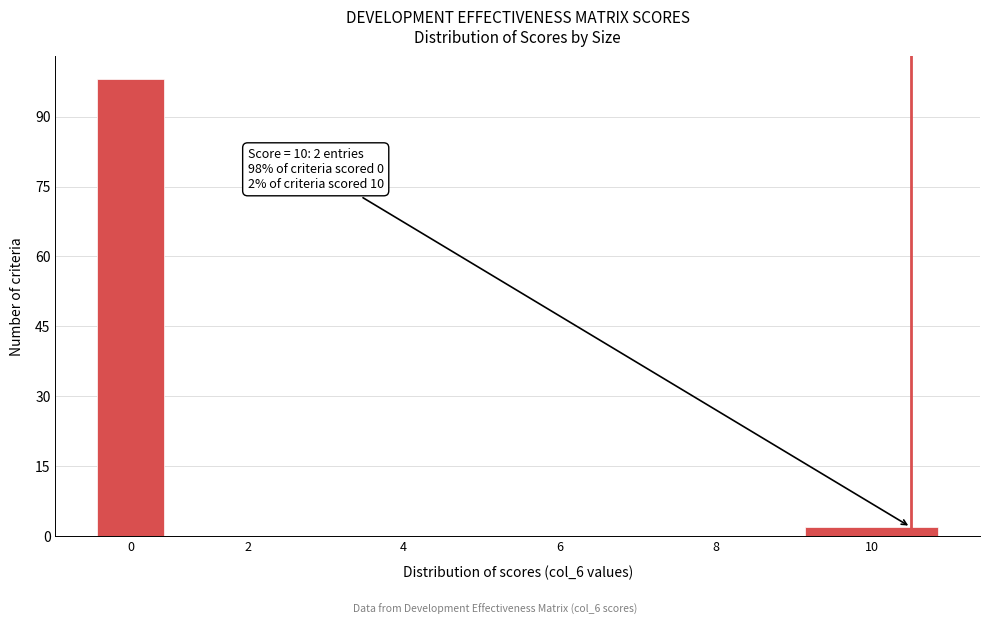

Reading right to left, extract all data points from this chart.

10=2	8=0	6=0	4=0	2=0	0=98